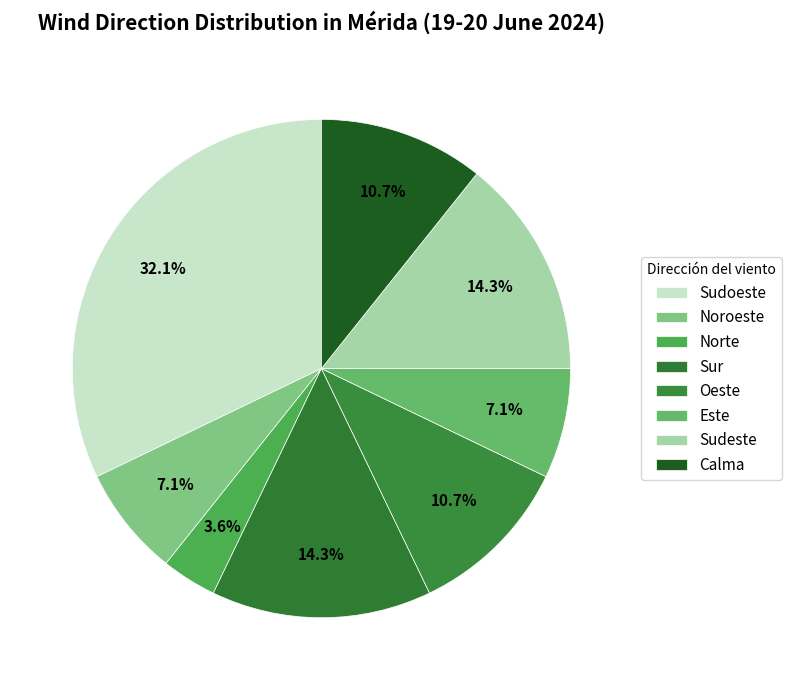

How many segments does this pie chart have?

8